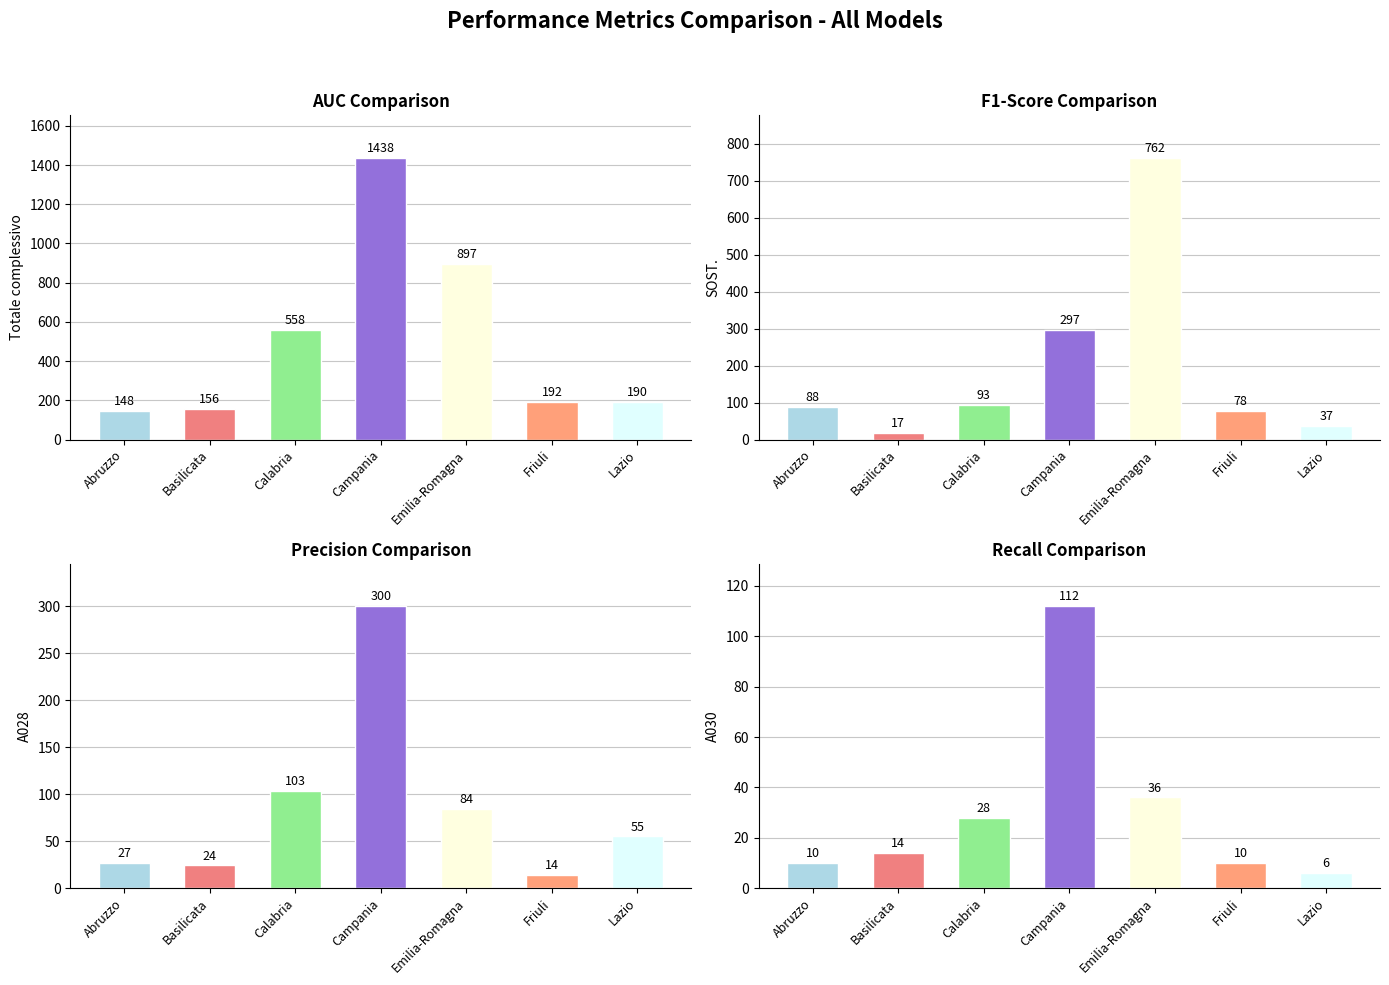

Between Friuli and Lazio, which series saw the biggest shift?

SOST.